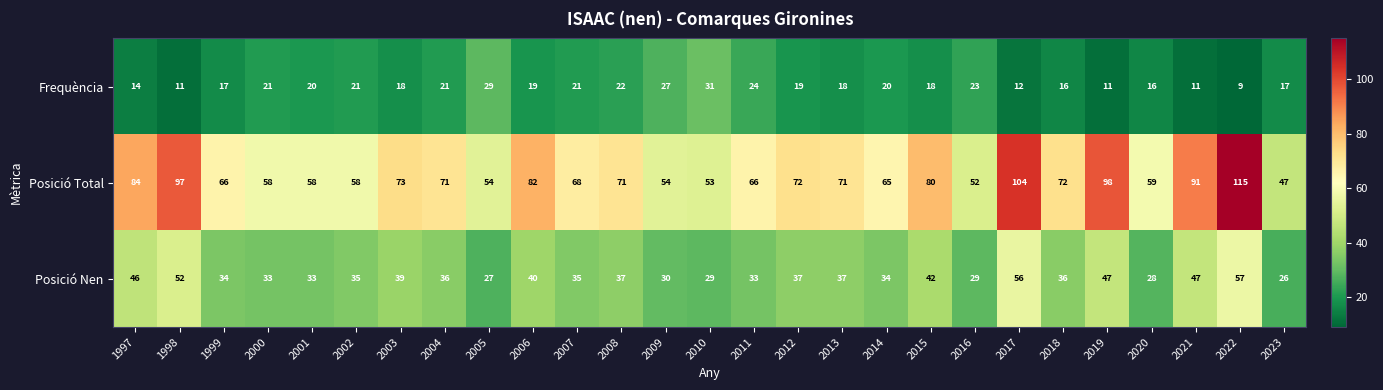

What value does the Frequència series have at 2013, to the nearest 10?

20